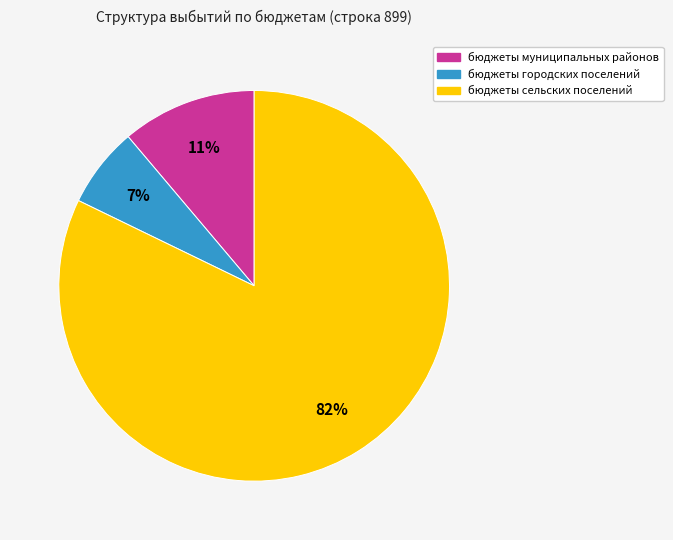

Rank the categories by value from lowest to highest.

бюджеты городских поселений, бюджеты муниципальных районов, бюджеты сельских поселений